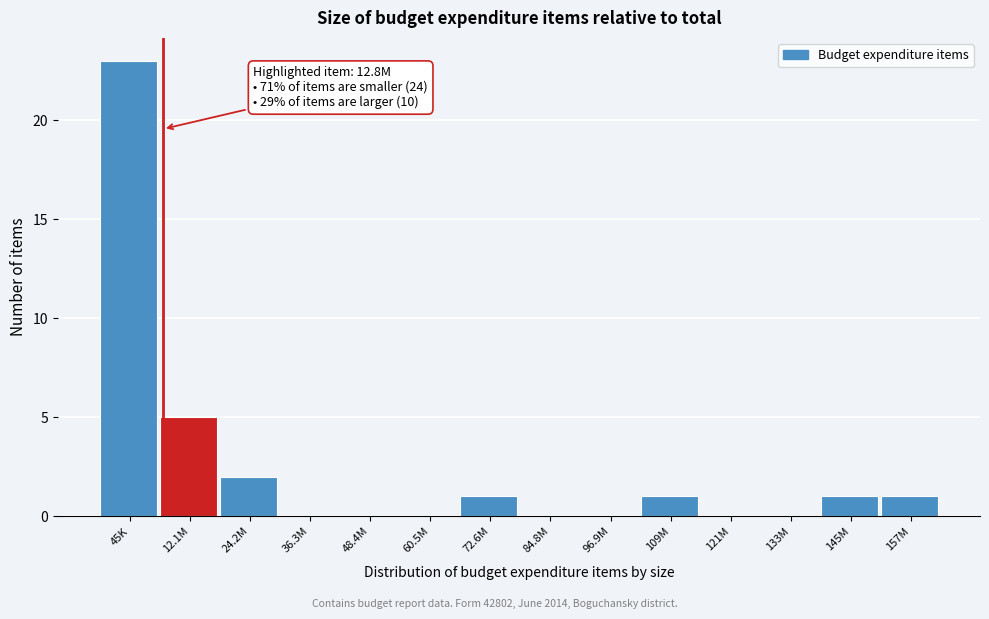

Reading left to right, list all the values displayed in this chart.

45K=23	12.1M=5	24.2M=2	36.3M=0	48.4M=0	60.5M=0	72.6M=1	84.8M=0	96.9M=0	109M=1	121M=0	133M=0	145M=1	157M=1